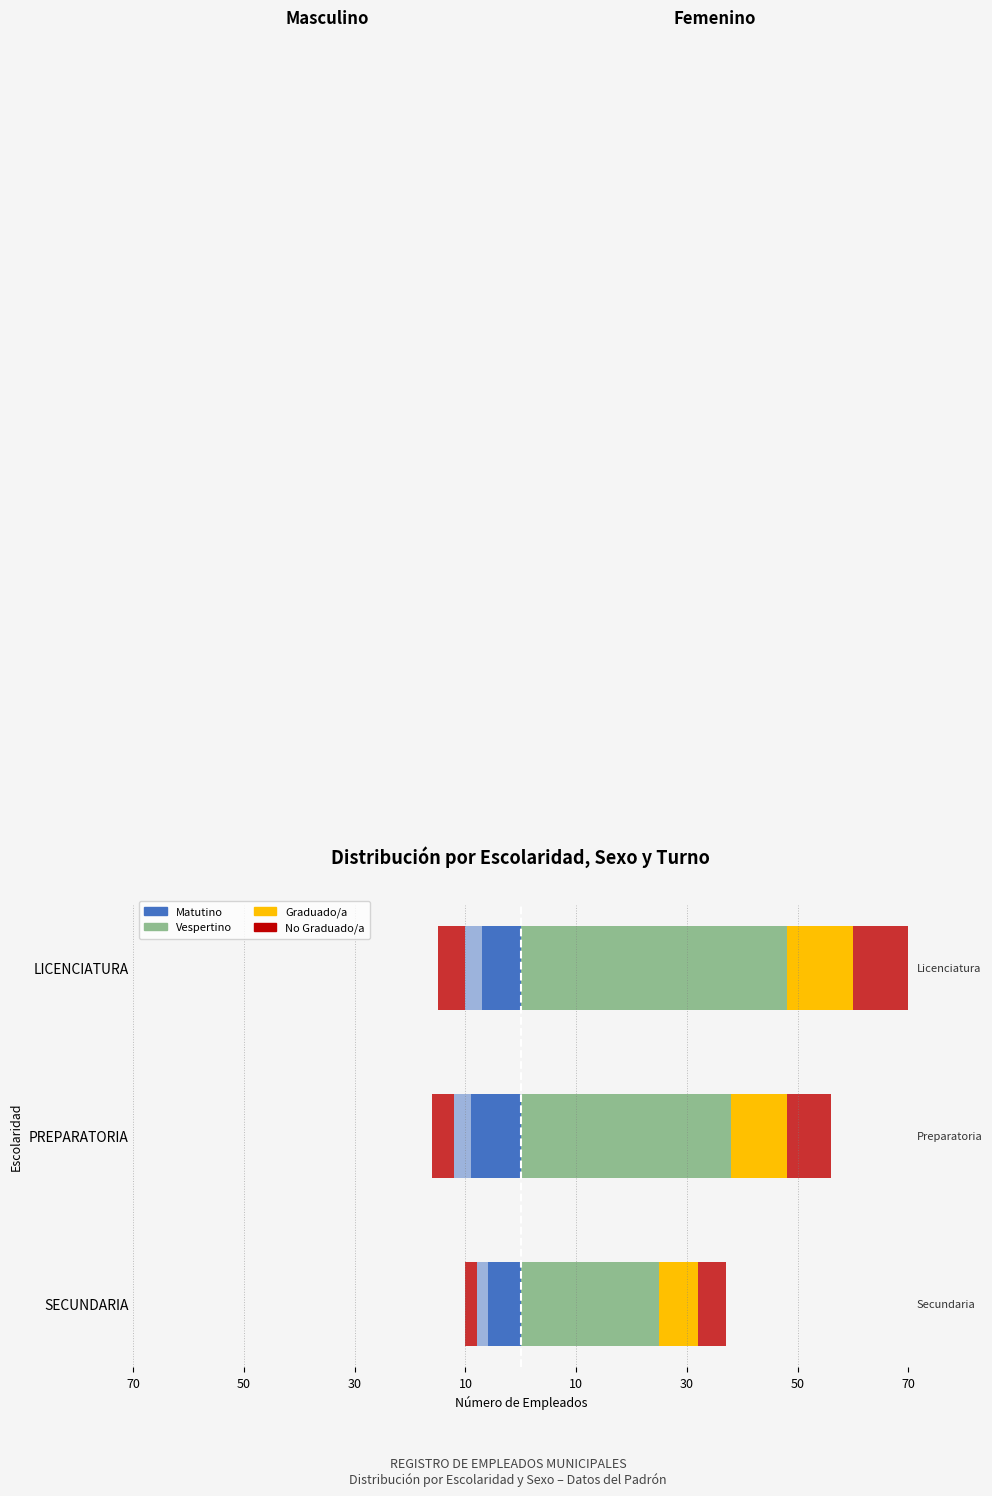

Does the chart contain any negative values?

Yes